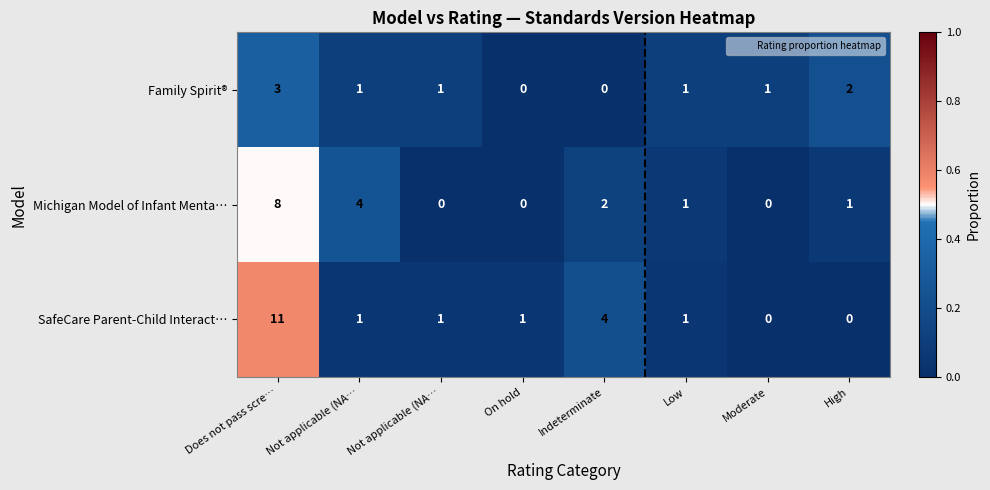

Reading left to right, what are all the values shown in this chart?

Family Spirit®: Does not pass scre…=3.0	Not applicable (NA…=1.0	Not applicable (NA…=1.0	On hold=0.0	Indeterminate=0.0	Low=1.0	Moderate=1.0	High=2.0
Michigan Model of Infant Menta…: Does not pass scre…=8.0	Not applicable (NA…=4.0	Not applicable (NA…=0.0	On hold=0.0	Indeterminate=2.0	Low=1.0	Moderate=0.0	High=1.0
SafeCare Parent-Child Interact…: Does not pass scre…=11.0	Not applicable (NA…=1.0	Not applicable (NA…=1.0	On hold=1.0	Indeterminate=4.0	Low=1.0	Moderate=0.0	High=0.0